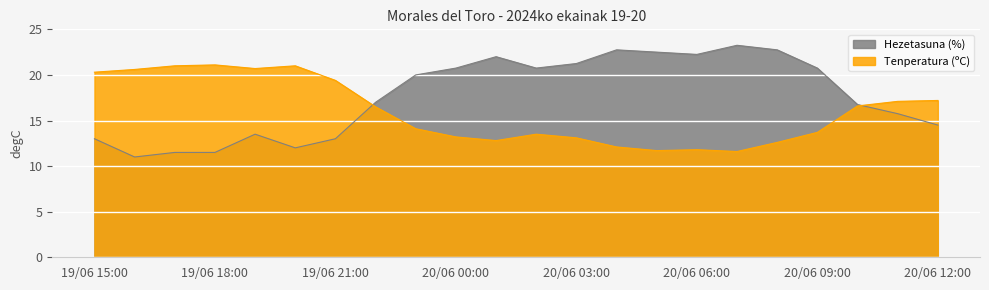

What is the greatest value displayed?

23.2